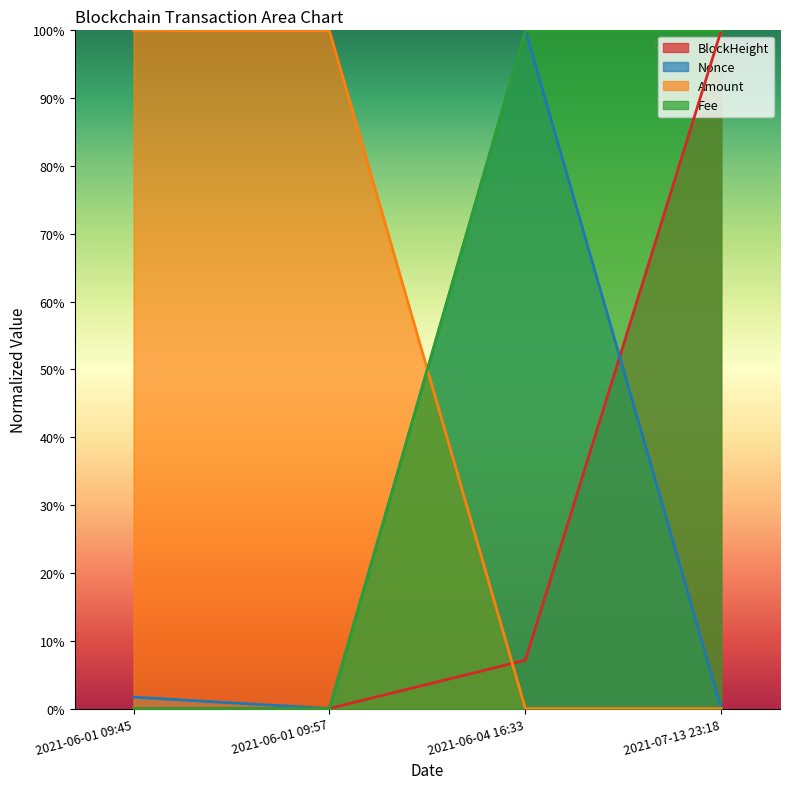

Which label corresponds to the smallest value in the chart?

2021-06-01 09:45